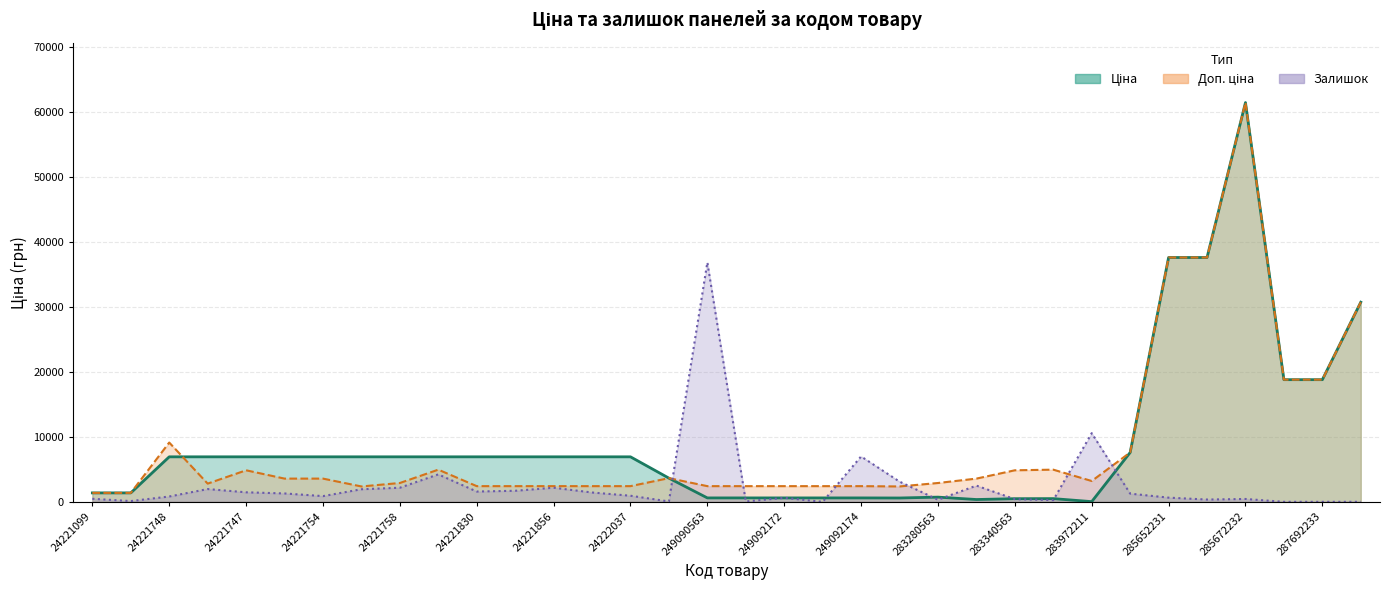

Which series has the largest total across all categories?

Ціна (лінія)